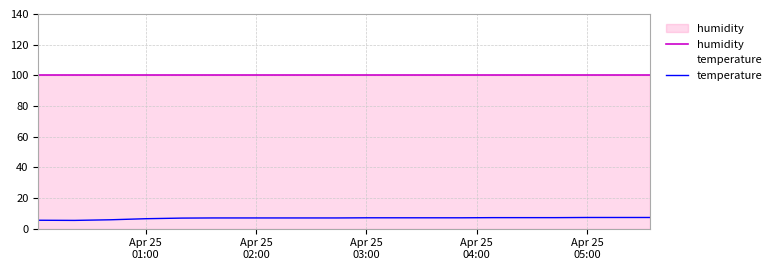

True or false: temperature and humidity intersect in this chart.

False